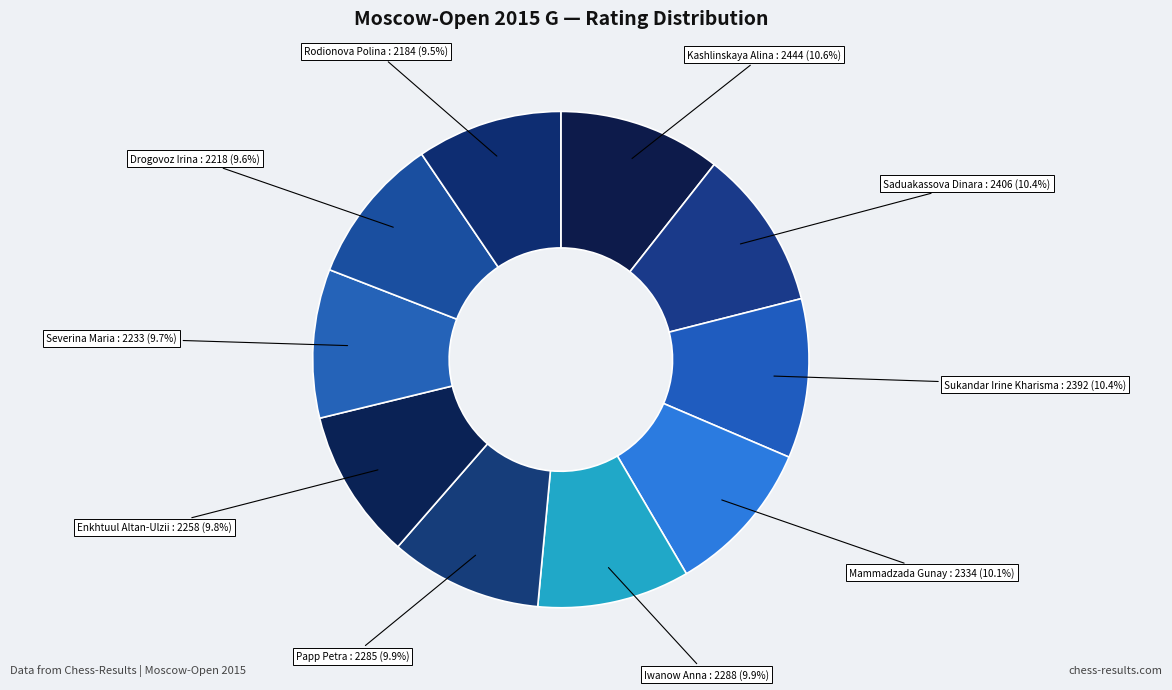

Which slice is the largest?

Kashlinskaya Alina